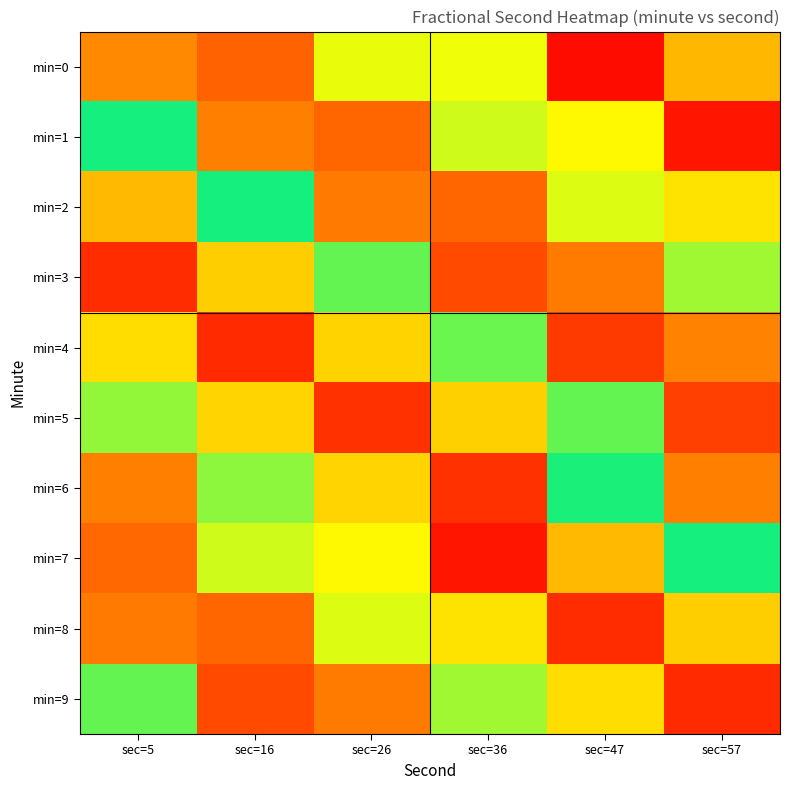

What is the difference between the highest and lowest values at sec=5?

0.8